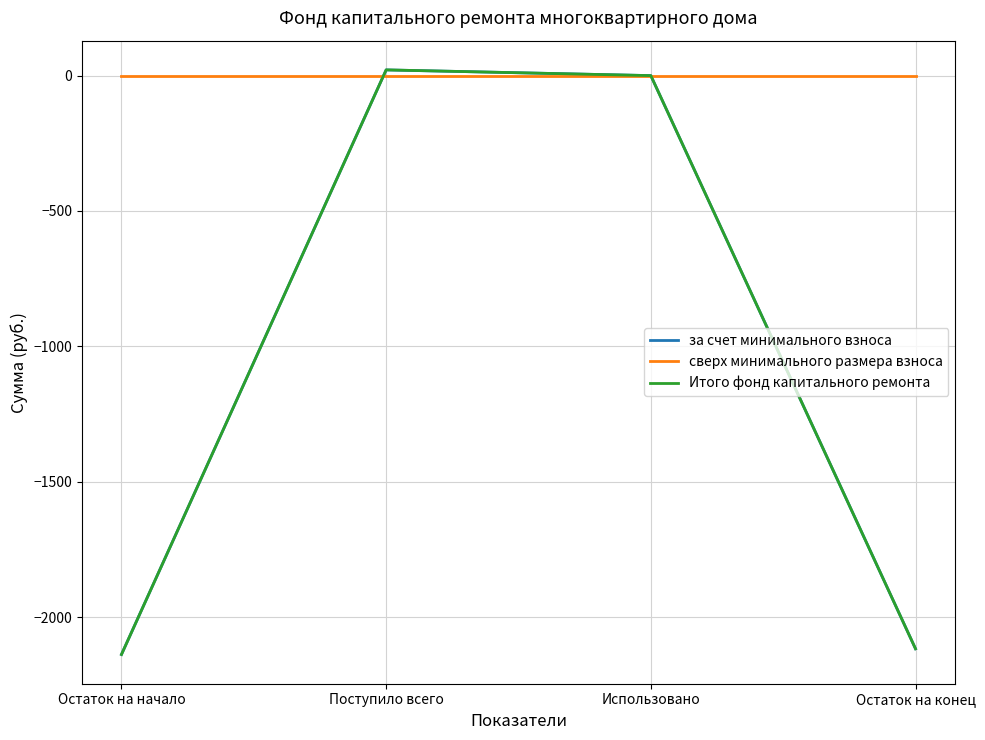

Does the chart have visible grid lines?

Yes